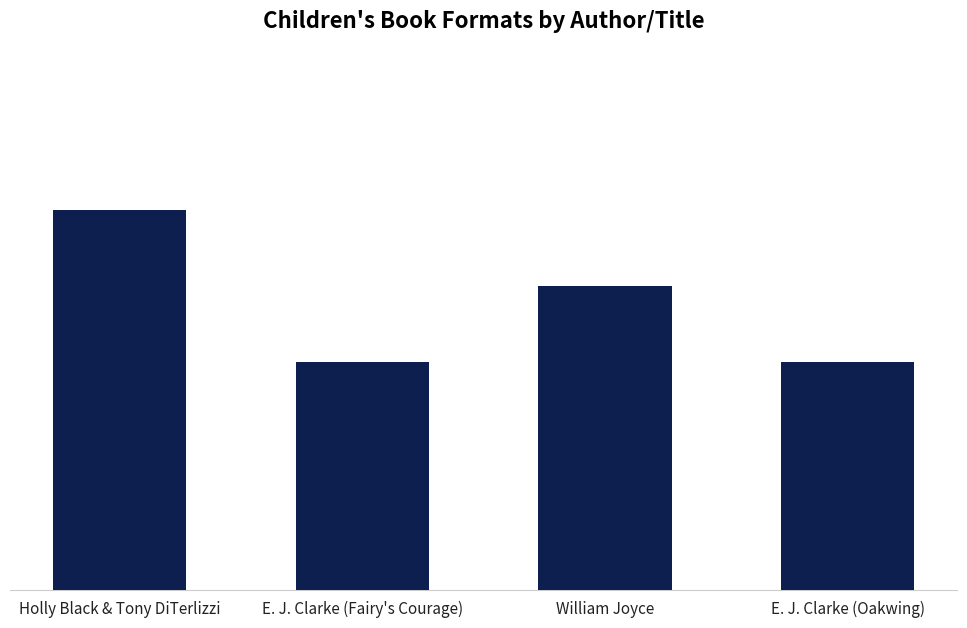

Between Holly Black & Tony DiTerlizzi and E. J. Clarke (Oakwing), which is larger?

Holly Black & Tony DiTerlizzi